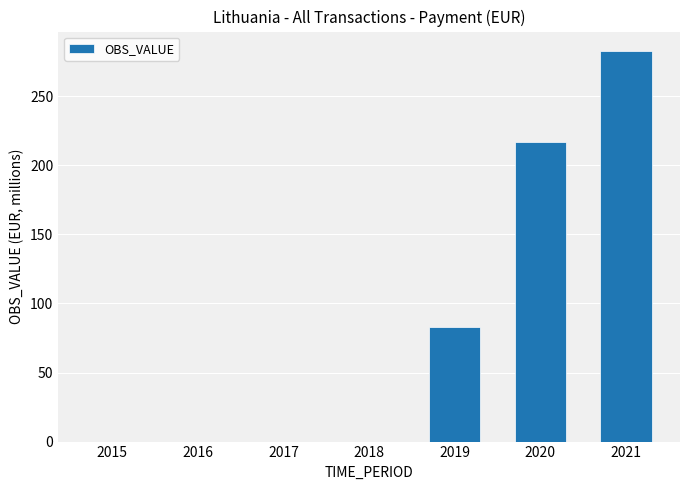

Read the value at 2019.

82.9